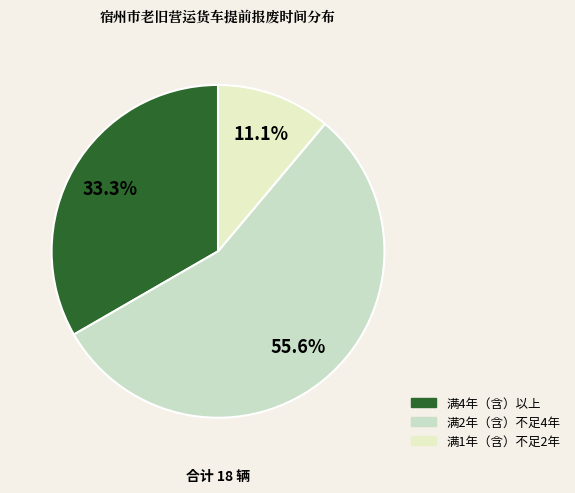

What percentage is NOT represented by 满2年（含）不足4年?

44.4%